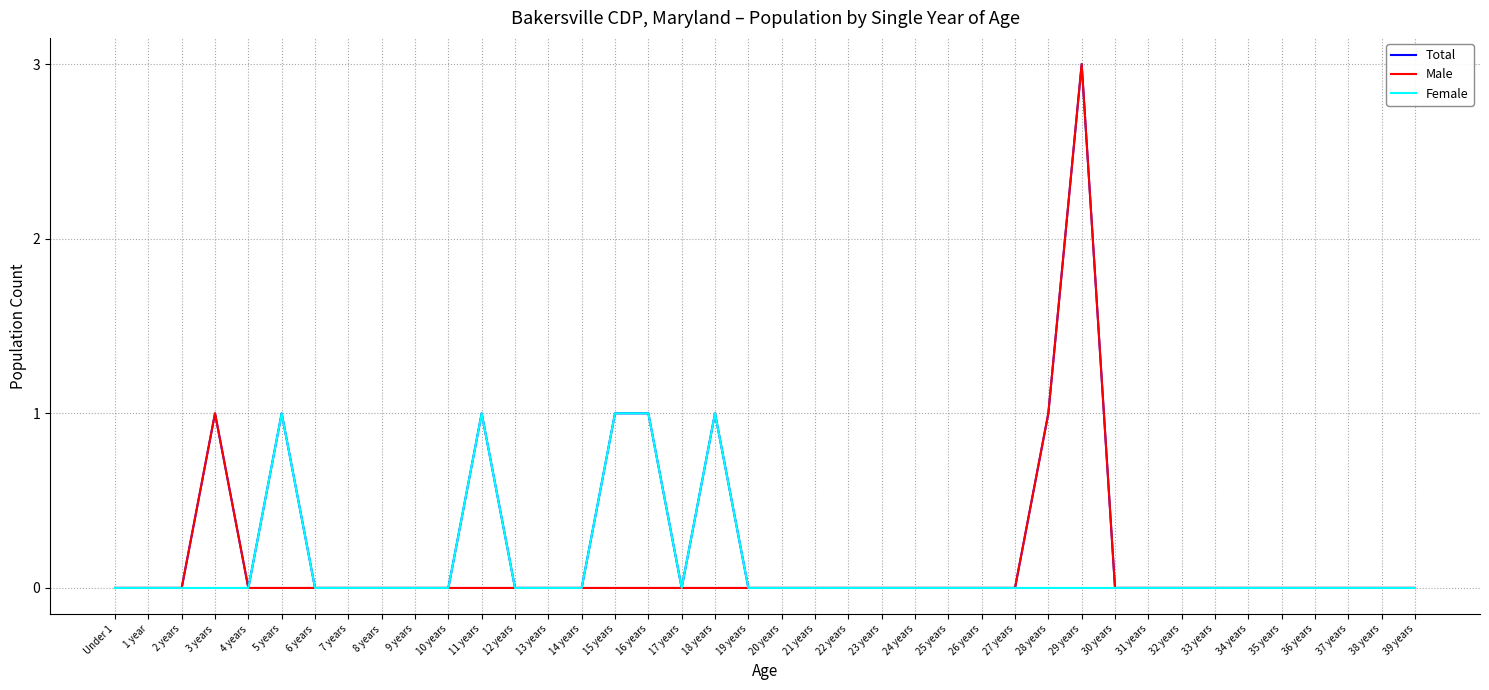

The value of Male at 16 years is 0. True or false?

True